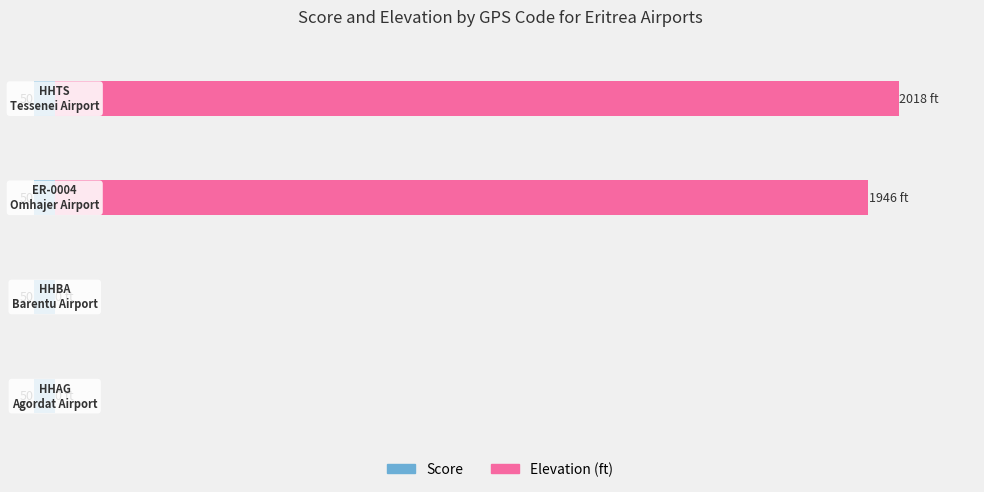

Which series has the largest range (max minus min)?

elevation_ft